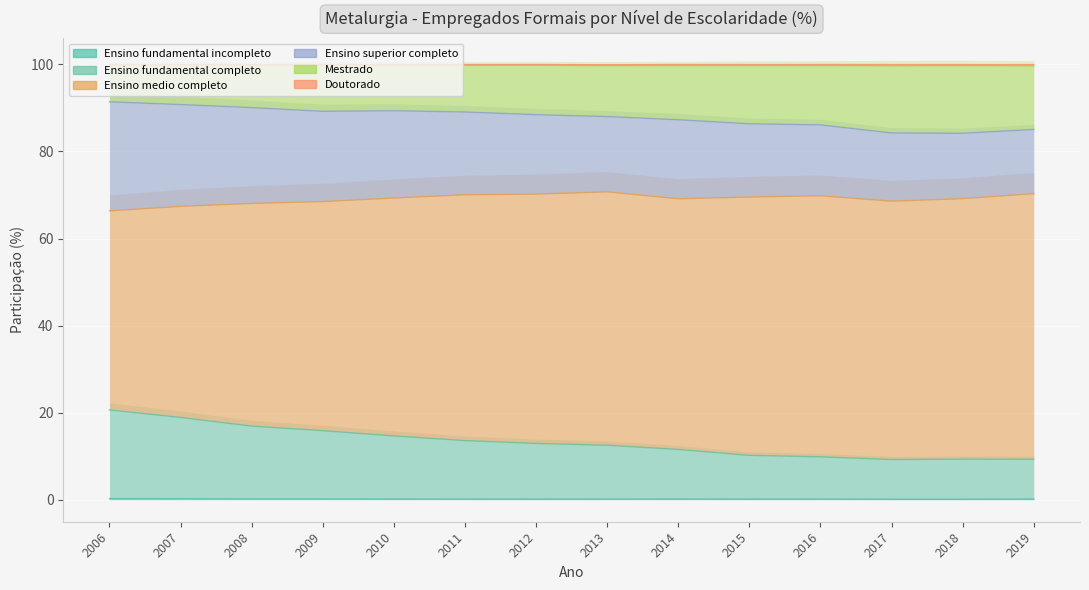

Between 2018 and 2006, which is larger?

2006